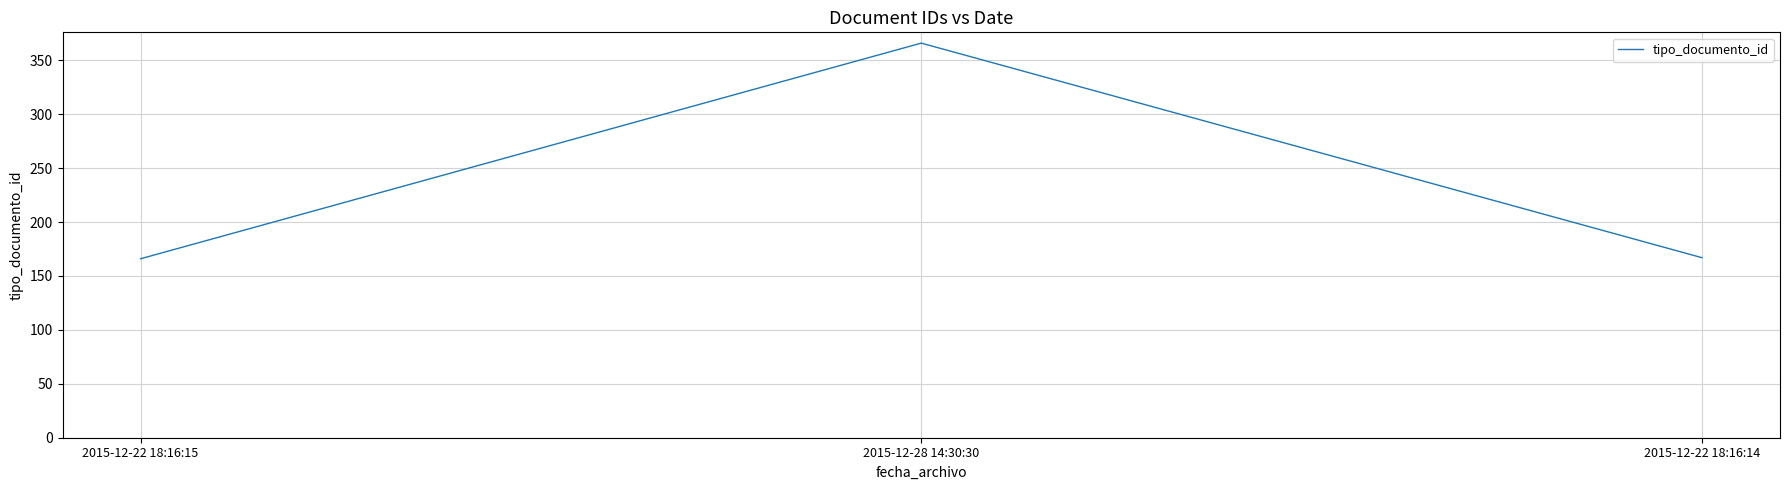

Approximately how many times larger is the value at 2015-12-22 18:16:15 compared to 2015-12-22 18:16:14?

1.0